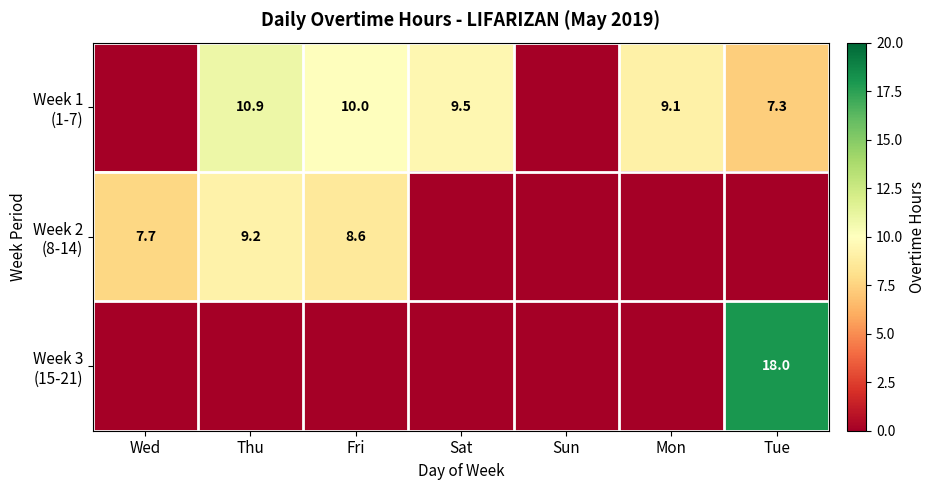

Which series has the widest spread of values?

Week 3 (15-21)